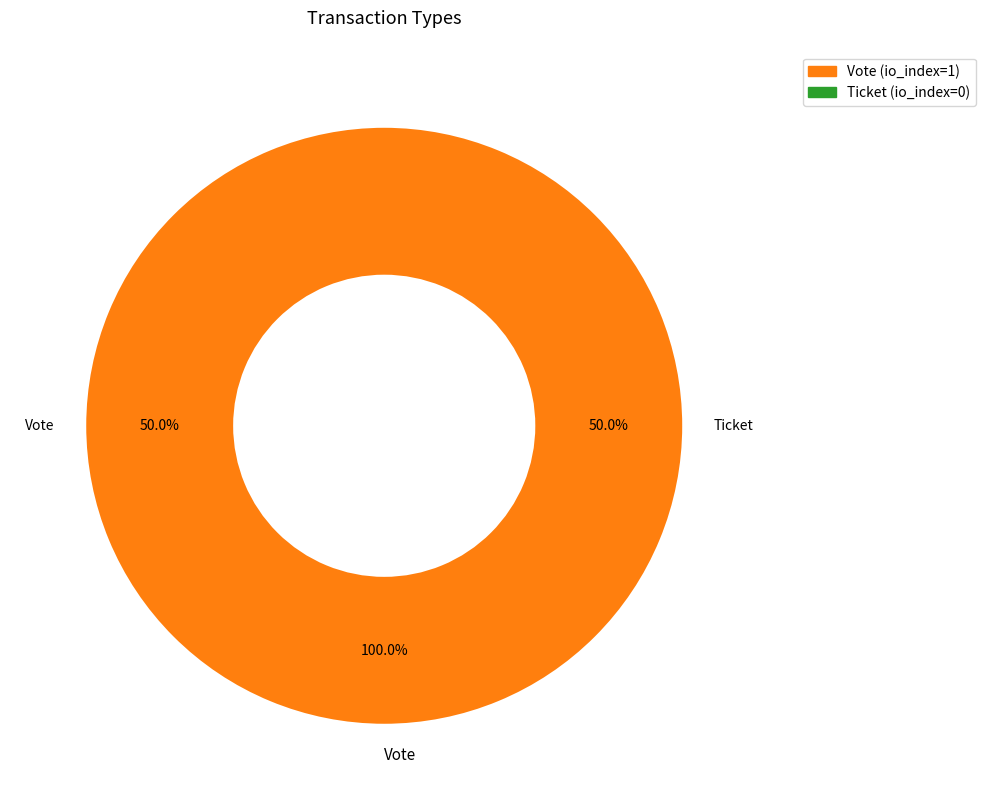

What percentage is NOT represented by Ticket?

100.0%